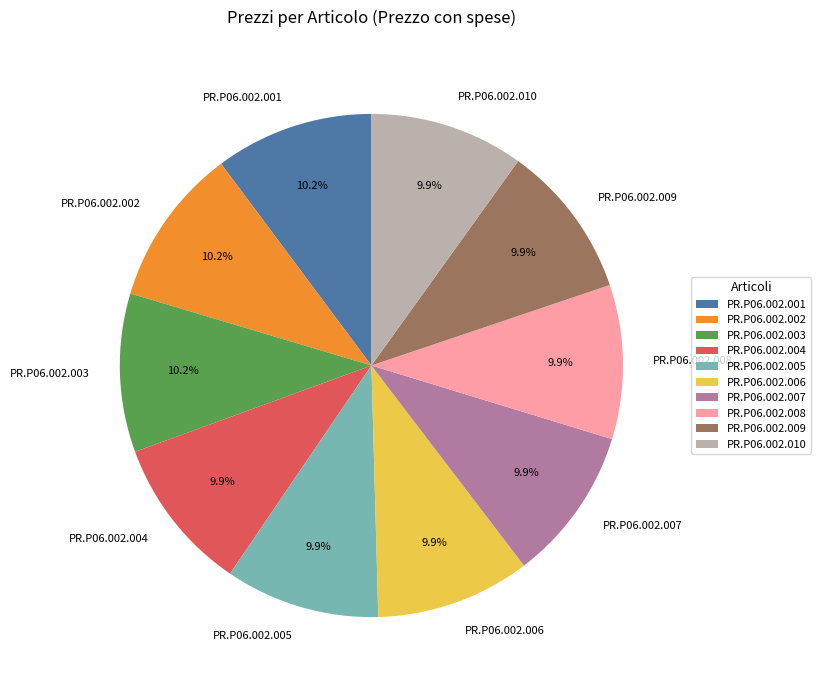

What percentage do PR.P06.002.009 and PR.P06.002.003 together represent?

20.1%